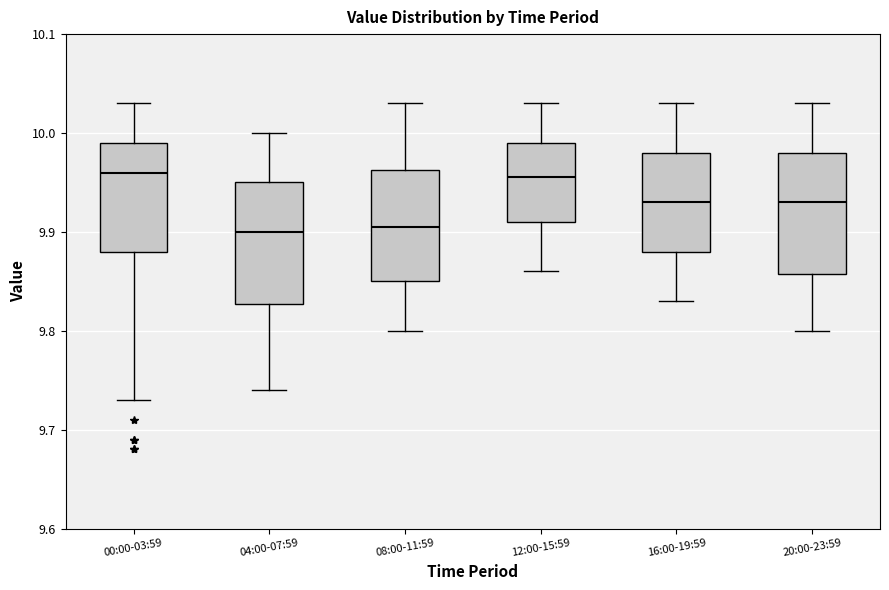

Reading left to right, read every box against the y-axis: the position of its median line, the range the box covers, and the ends of its whiskers. The values are not printed on the chart, so give them approximately, as read against the axis.

00:00-03:59: median 9.96, box 9.88 to 9.99, whiskers 9.73 to 10.03
04:00-07:59: median 9.90, box 9.83 to 9.95, whiskers 9.74 to 10.00
08:00-11:59: median 9.91, box 9.85 to 9.96, whiskers 9.80 to 10.03
12:00-15:59: median 9.96, box 9.91 to 9.99, whiskers 9.86 to 10.03
16:00-19:59: median 9.93, box 9.88 to 9.98, whiskers 9.83 to 10.03
20:00-23:59: median 9.93, box 9.86 to 9.98, whiskers 9.80 to 10.03